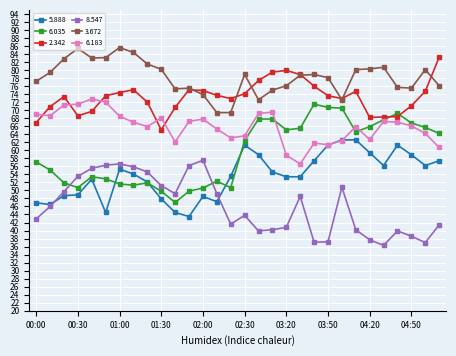

Rank the series by their average value, from highest to lowest.

3.672, 2.342, 6.183, 6.035, 5.888, 8.547